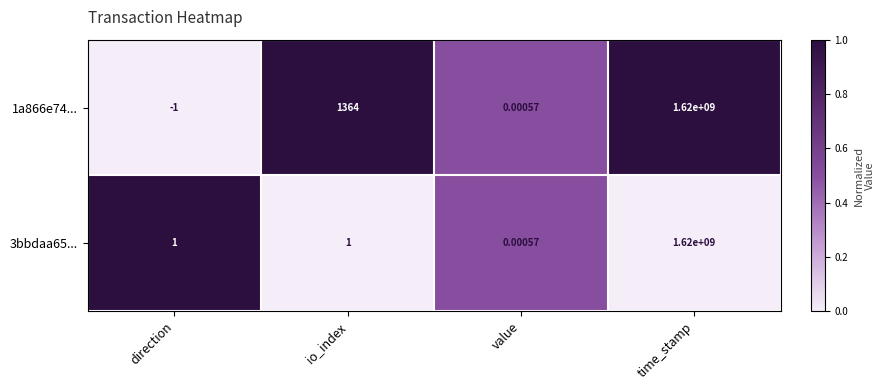

List the labels in order of 1a866e74... value, largest first.

time_stamp, io_index, value, direction